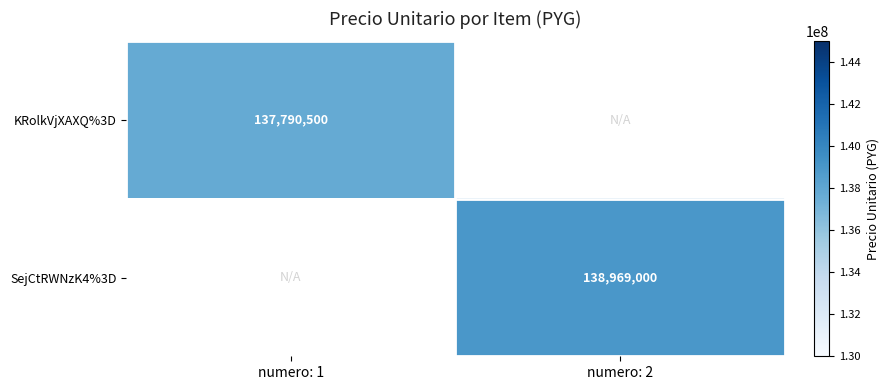

How many series are shown in this chart?

2